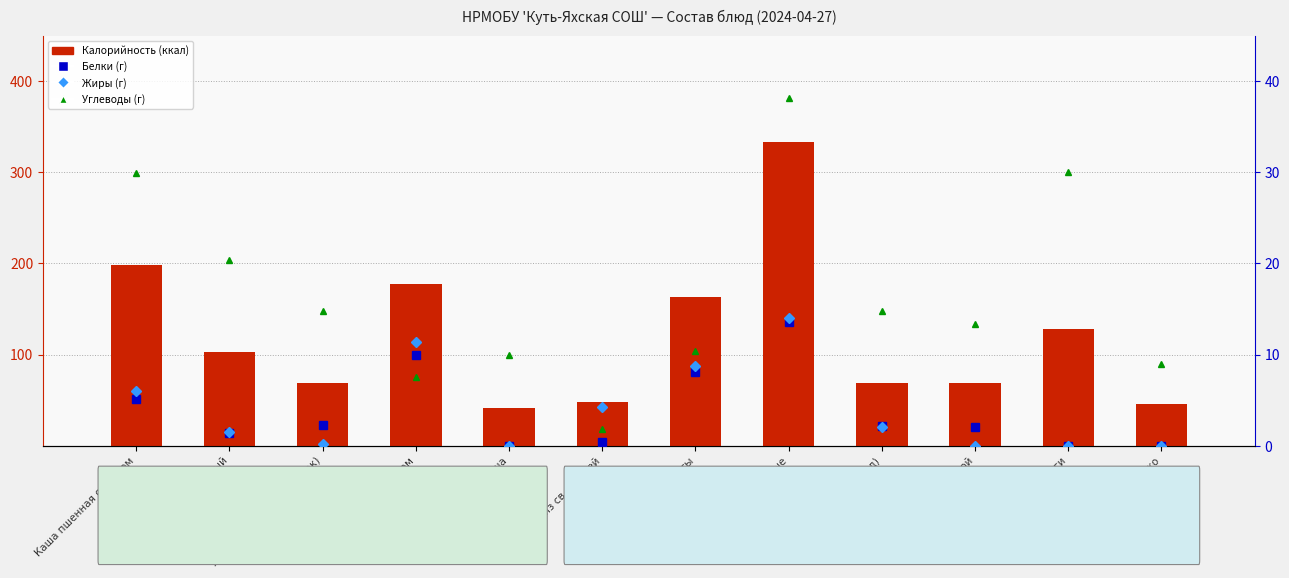

What is the sum of the Калорийность values at Каша пшенная с маслом and Хлеб пшеничный (завтрак)?

267.3